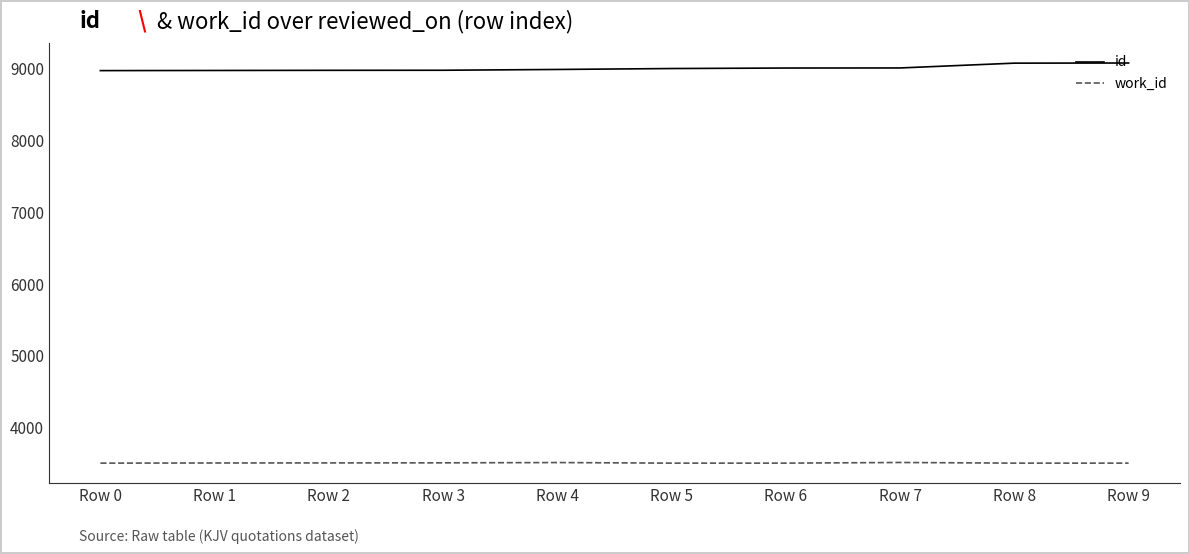

Which series has the largest total across all categories?

id